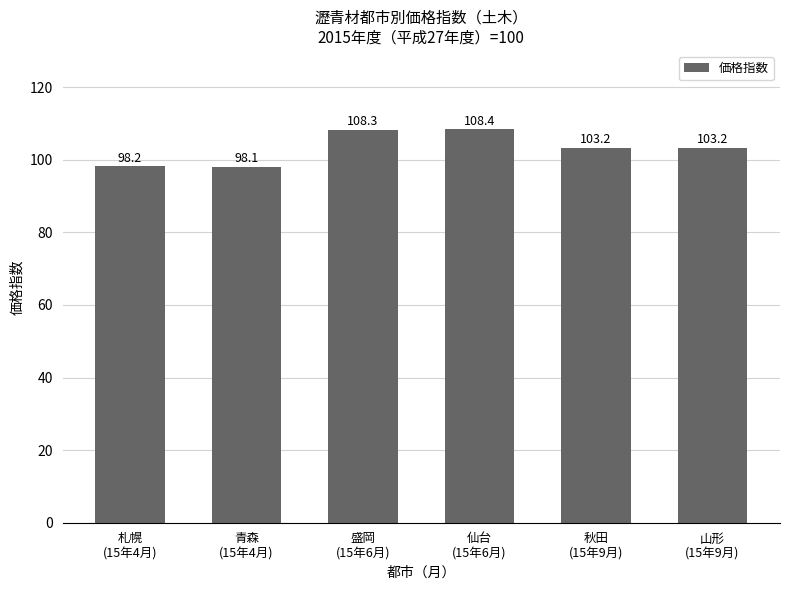

What is the value of the 6th bar from the left?

103.2